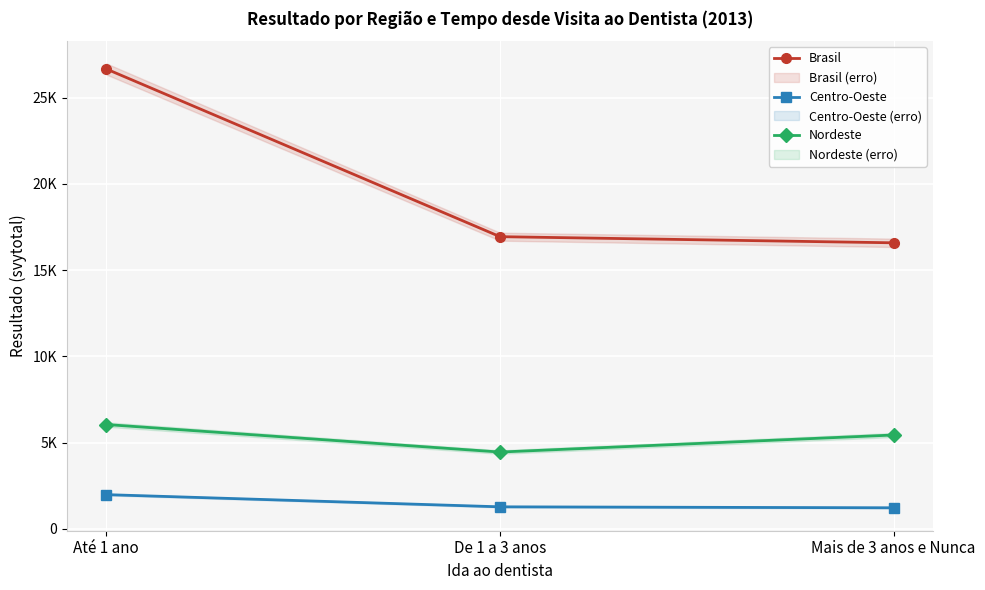

What are all the series names shown in the legend?

Brasil, Centro-Oeste, Nordeste